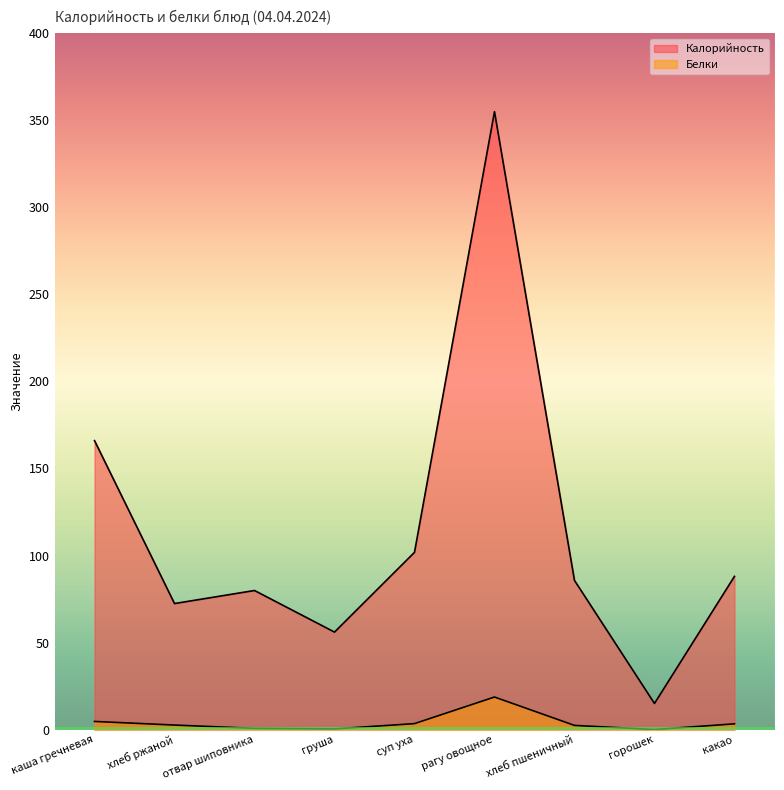

At which category does Калорийность reach its first local peak?

отвар шиповника